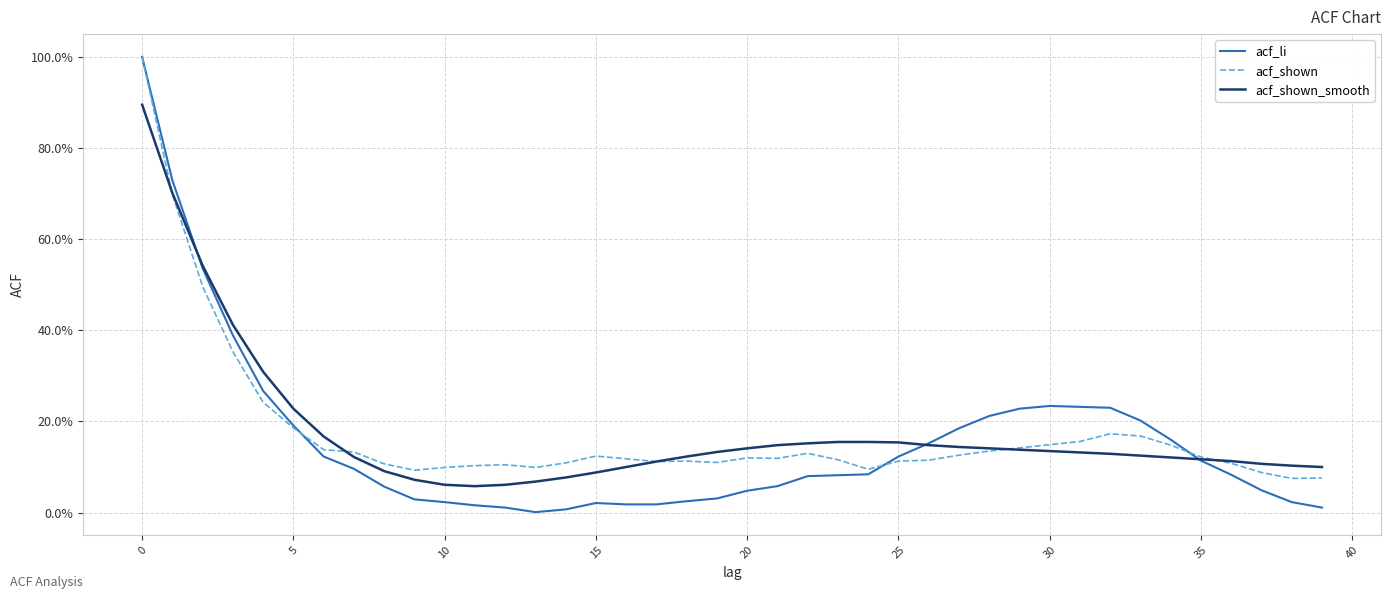

Reading right to left, transcribe all the data shown in this chart.

acf_li: 0.0	0.0	0.0	0.1	0.1	0.2	0.2	0.2	0.2	0.2	0.2	0.2	0.2	0.2	0.1	0.1	0.1	0.1	0.1	0.0	0.0	0.0	0.0	0.0	0.0	0.0	0.0	0.0	0.0	0.0	0.0	0.1	0.1	0.1	0.2	0.3	0.4	0.5	0.7	1.0
acf_shown: 0.1	0.1	0.1	0.1	0.1	0.1	0.2	0.2	0.2	0.1	0.1	0.1	0.1	0.1	0.1	0.1	0.1	0.1	0.1	0.1	0.1	0.1	0.1	0.1	0.1	0.1	0.1	0.1	0.1	0.1	0.1	0.1	0.1	0.1	0.2	0.2	0.4	0.5	0.7	1.0
acf_shown_smooth: 0.1	0.1	0.1	0.1	0.1	0.1	0.1	0.1	0.1	0.1	0.1	0.1	0.1	0.1	0.2	0.2	0.2	0.2	0.1	0.1	0.1	0.1	0.1	0.1	0.1	0.1	0.1	0.1	0.1	0.1	0.1	0.1	0.1	0.2	0.2	0.3	0.4	0.5	0.7	0.9